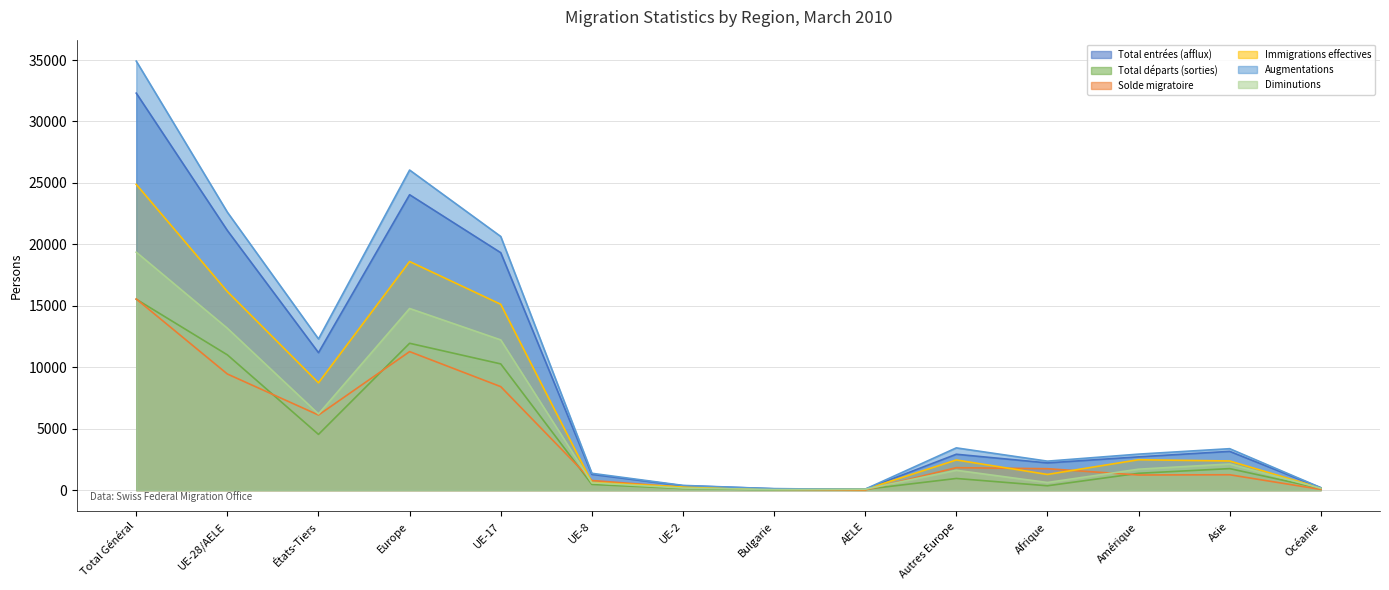

What position from the right is Océanie?

1